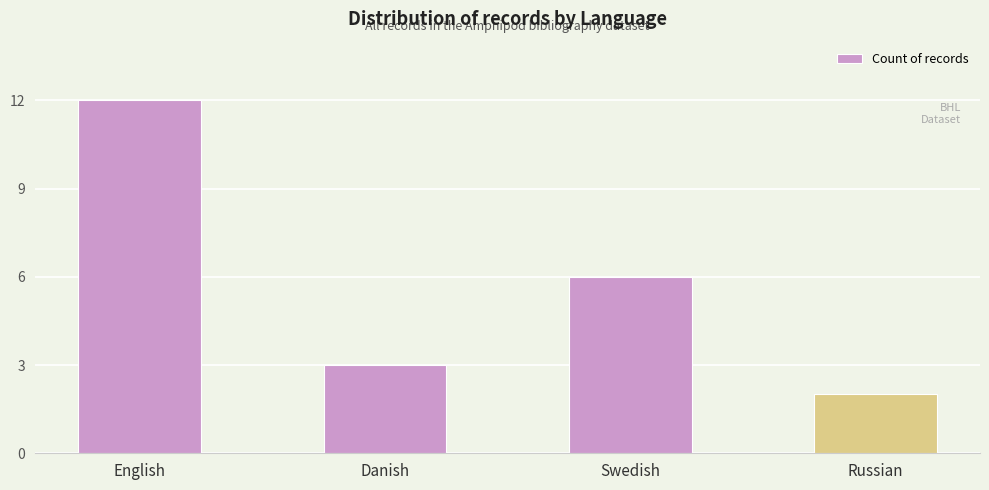

What is the change in value from English to Swedish?

-6